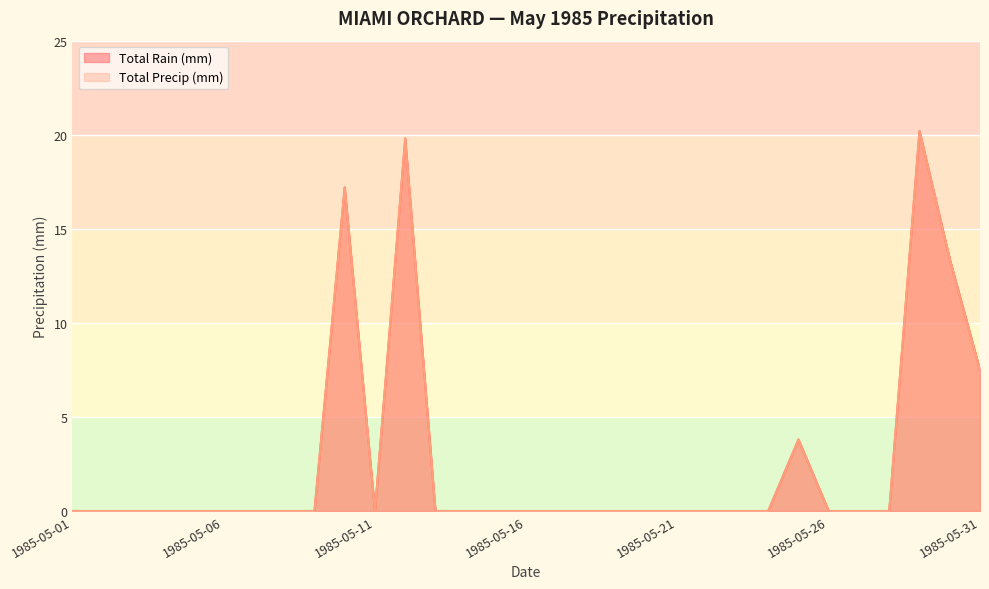

True or false: Total Rain (mm) has a value of 0.0 at 1985-05-24.

True